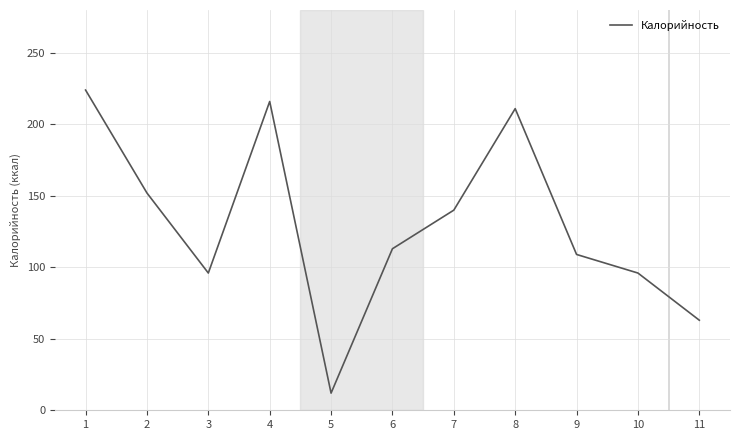

Reading left to right, what are all the values shown in this chart?

1=224	2=152	3=96	4=216	5=12	6=113	7=140	8=211	9=109	10=96	11=63